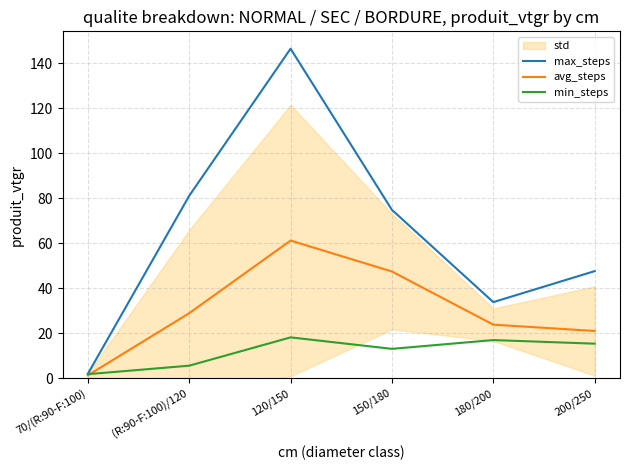

Which has a higher value, 150/180 or 120/150?

120/150